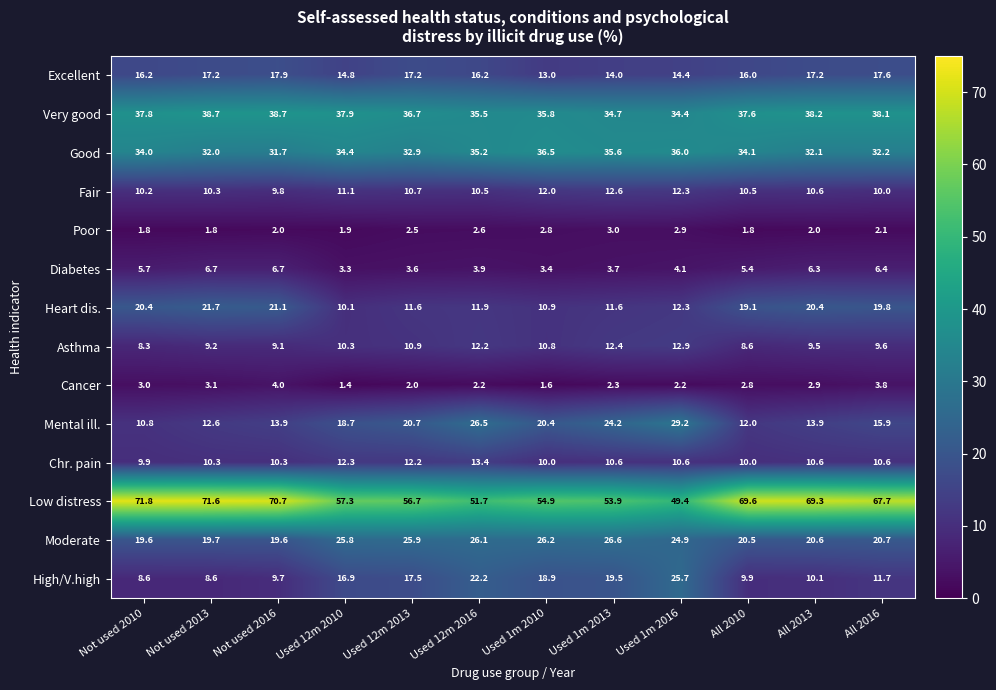

How many distinct data groups are displayed?

14